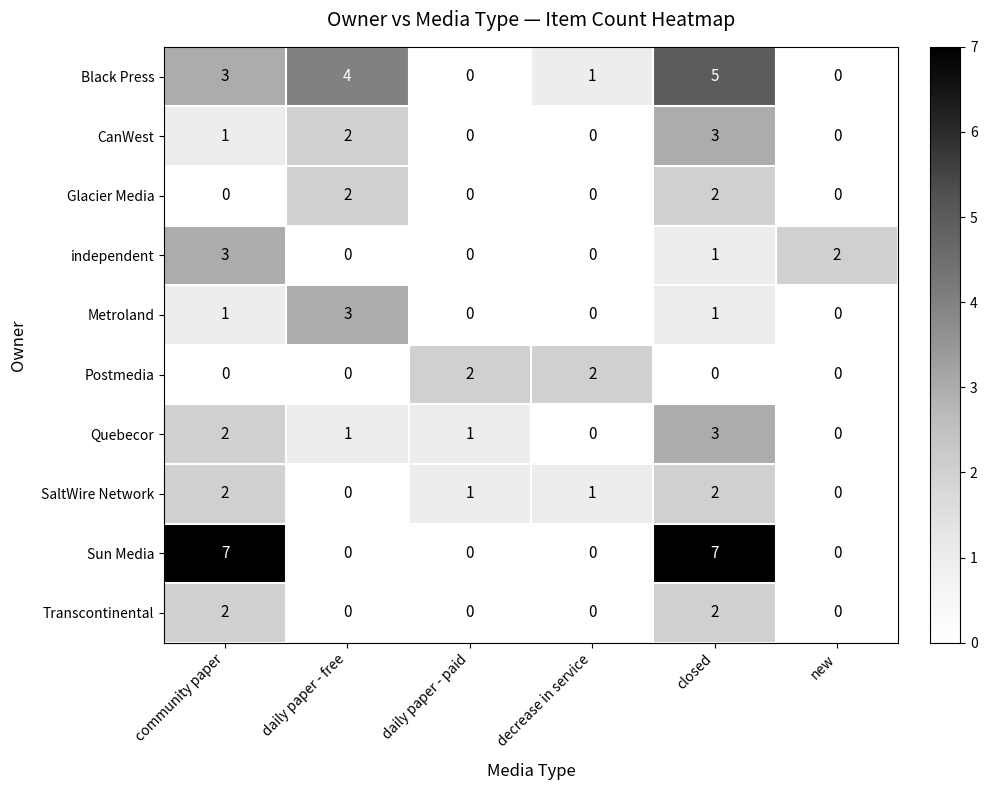

At which label does SaltWire Network first exceed 1?

community paper